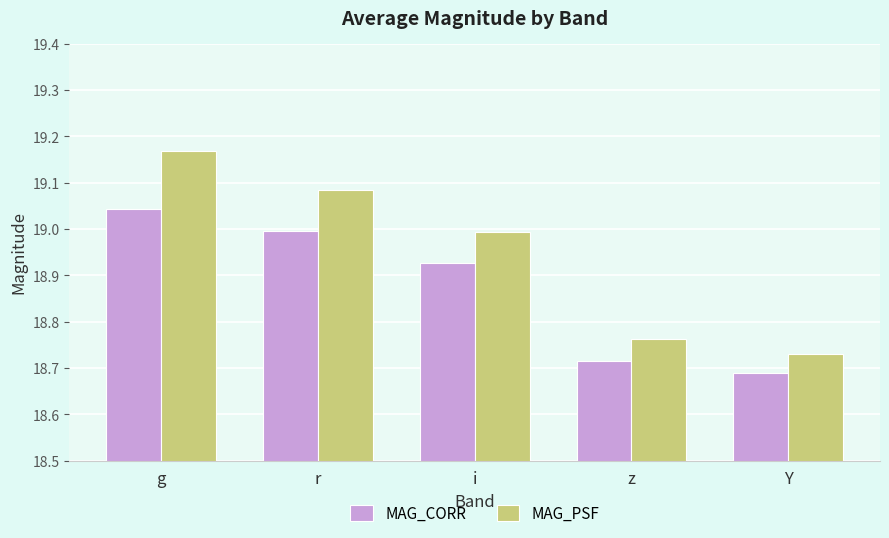

Which series has the widest spread of values?

MAG_PSF